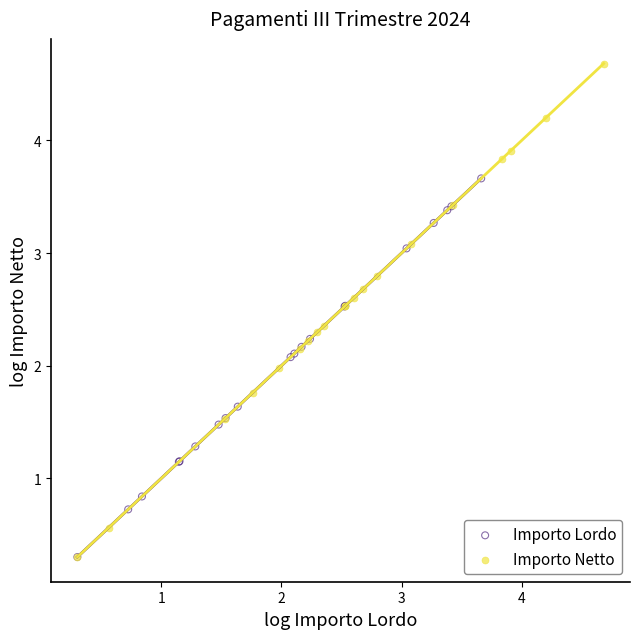

Which series has the widest spread of Y values?

Importo Netto